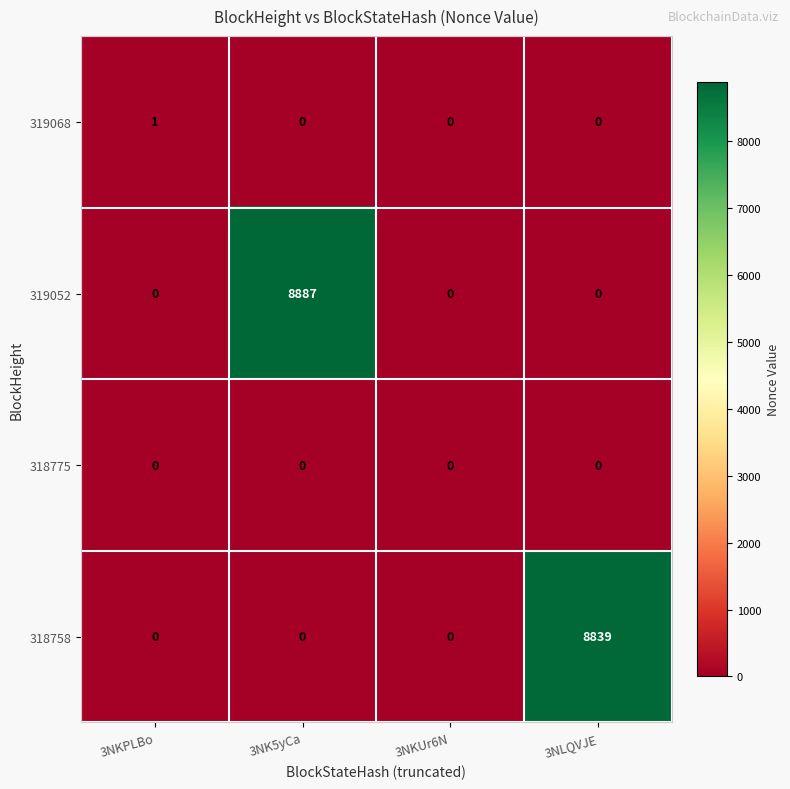

How many values in 318758 are above zero?

1